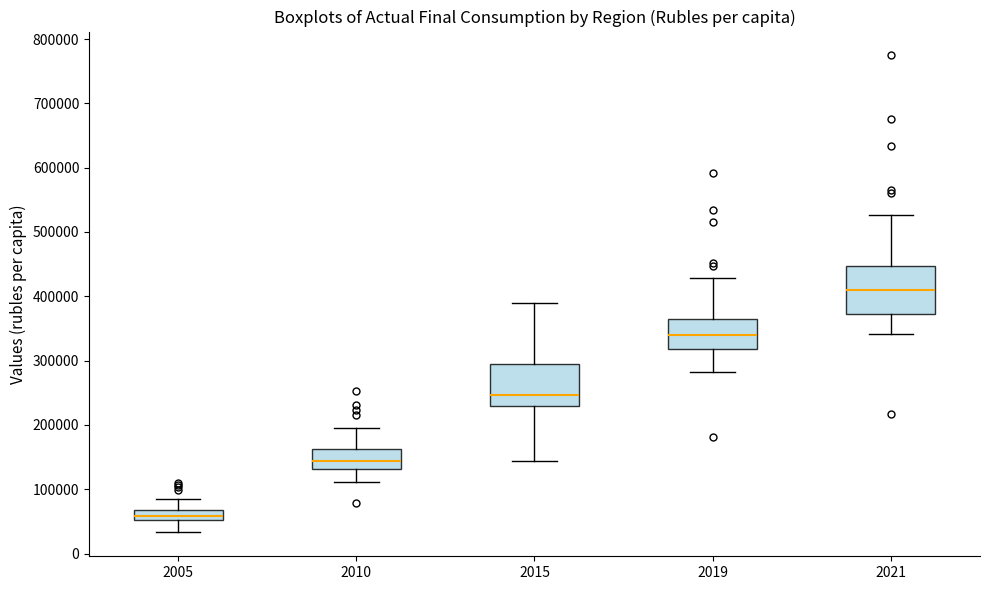

Which box has the highest median line?

2021